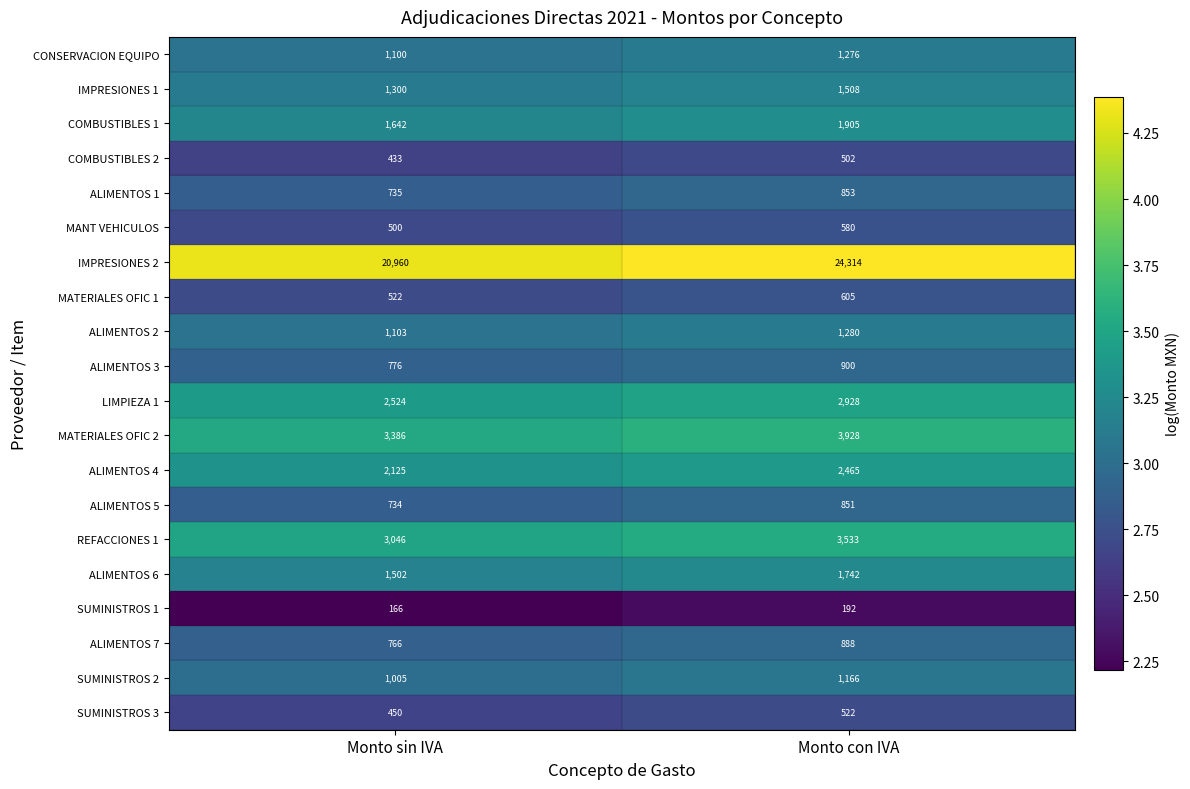

The value of SUMINISTROS 1 at Monto sin IVA is 166. True or false?

True